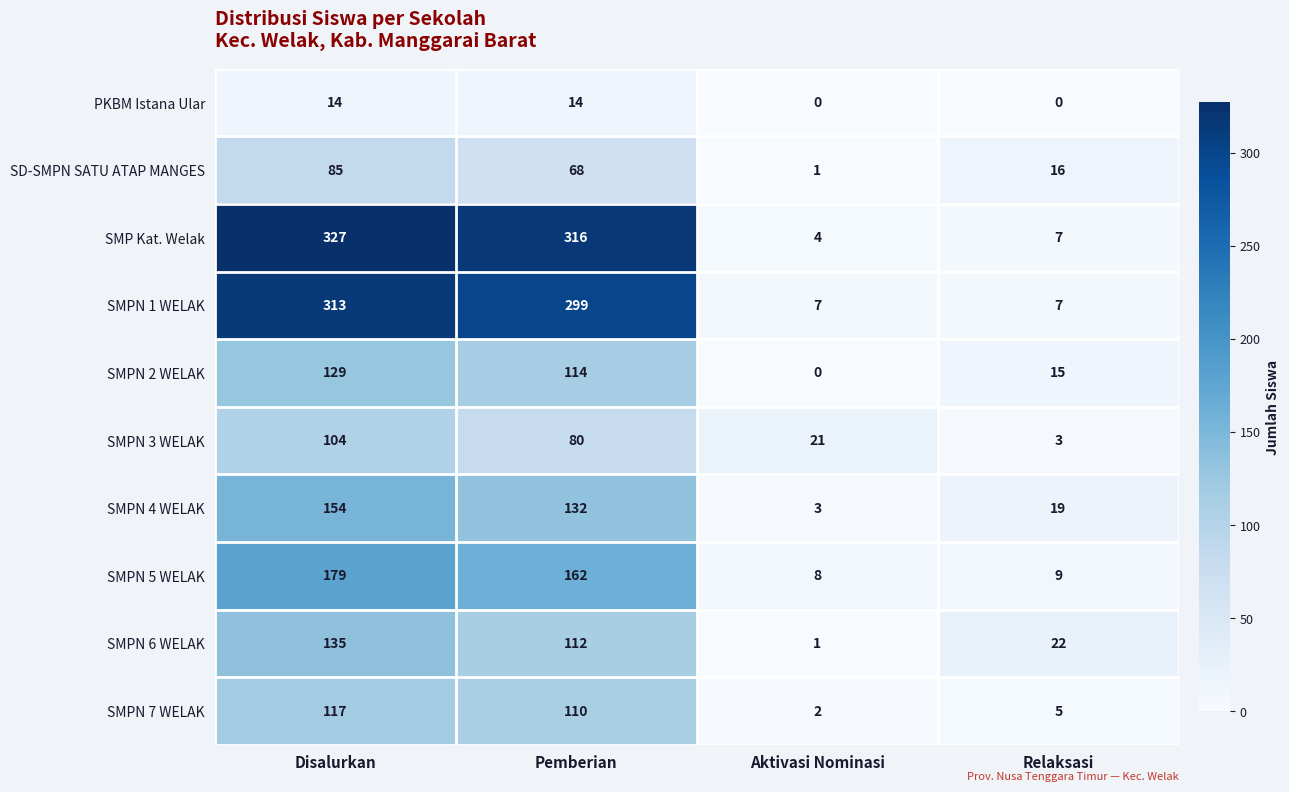

Which series changed the most between Pemberian and Relaksasi?

SMP Kat. Welak